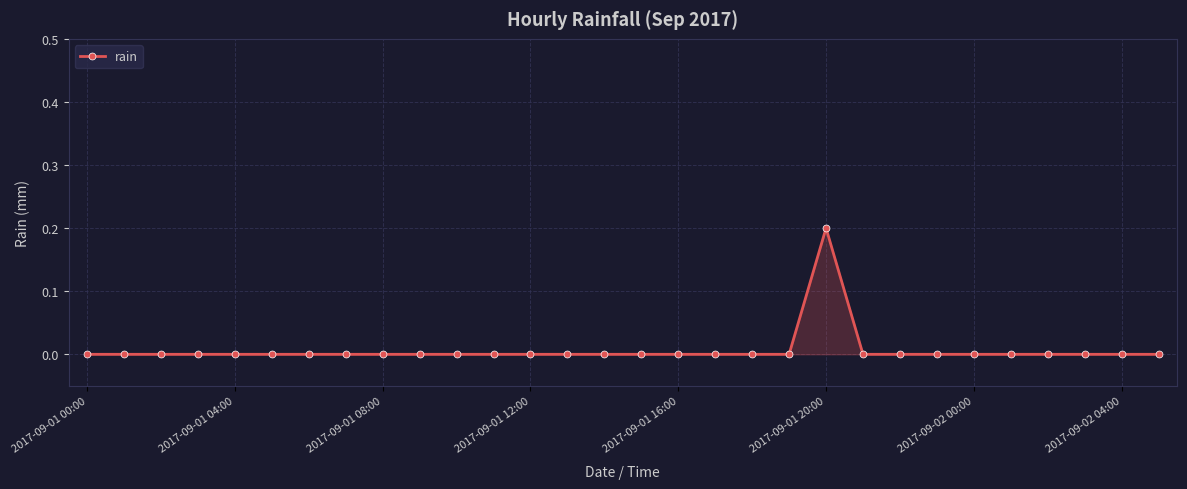

True or false: there are more than 0 points higher than both neighbors.

True